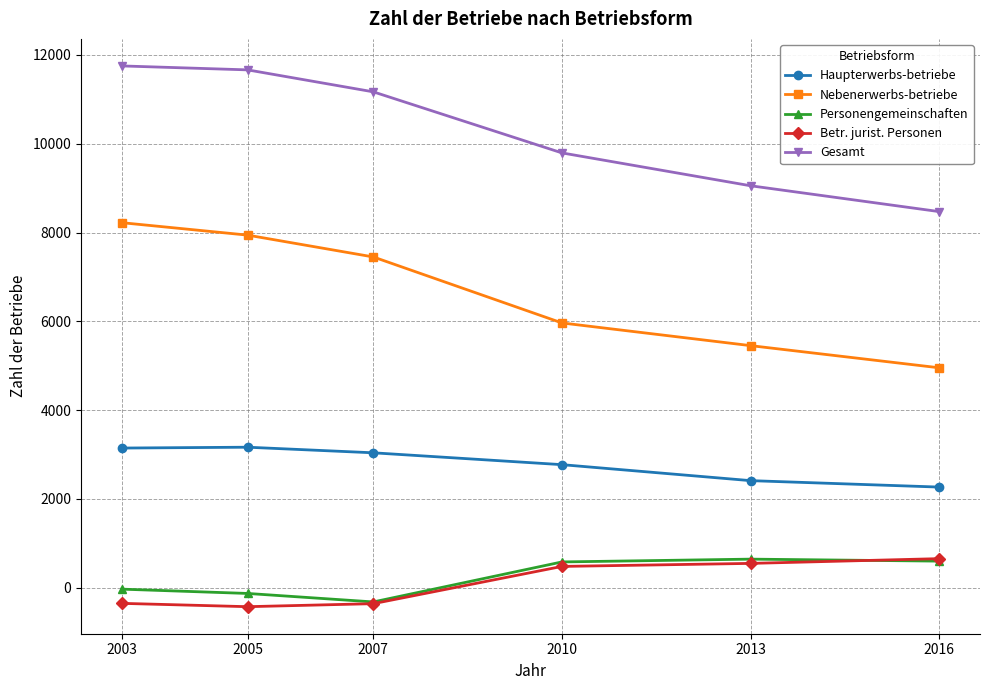

What is the minimum value for Gesamt?

8471